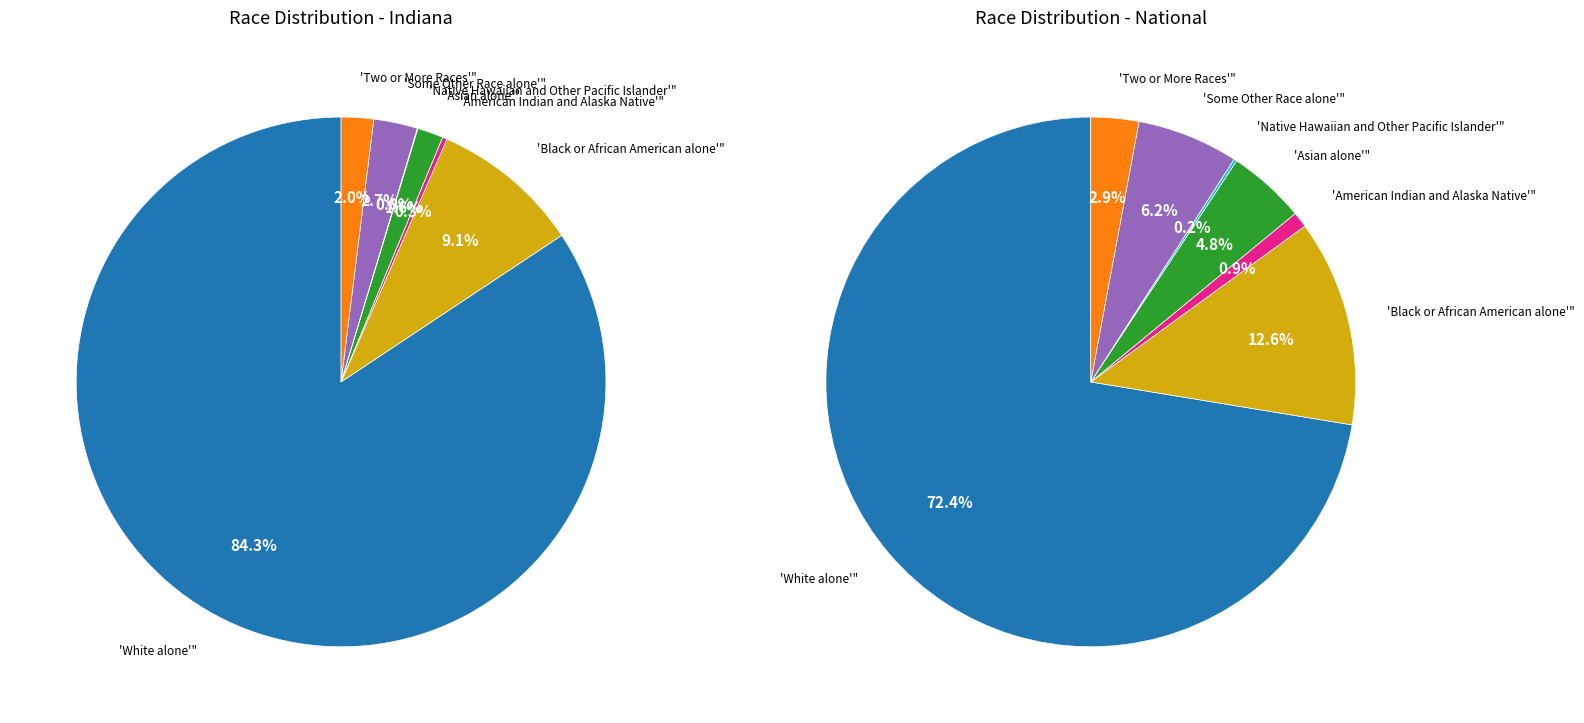

How much of the chart is everything except American Indian and Alaska Native?

99.7%